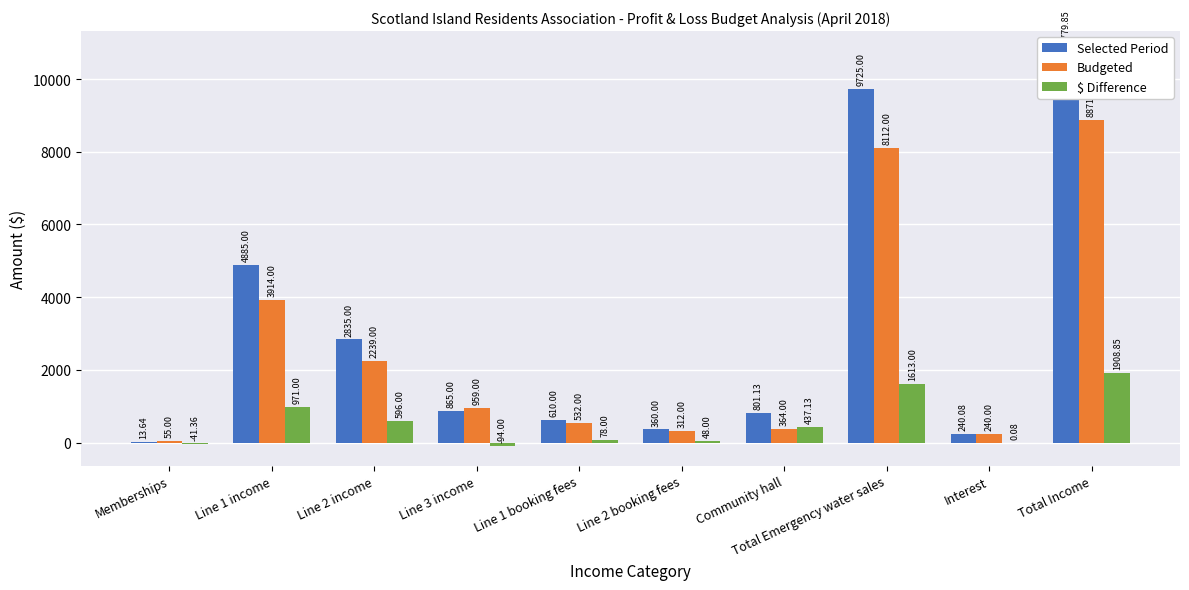

What is the spread (max minus min) of values at Line 3 income?

1053.0